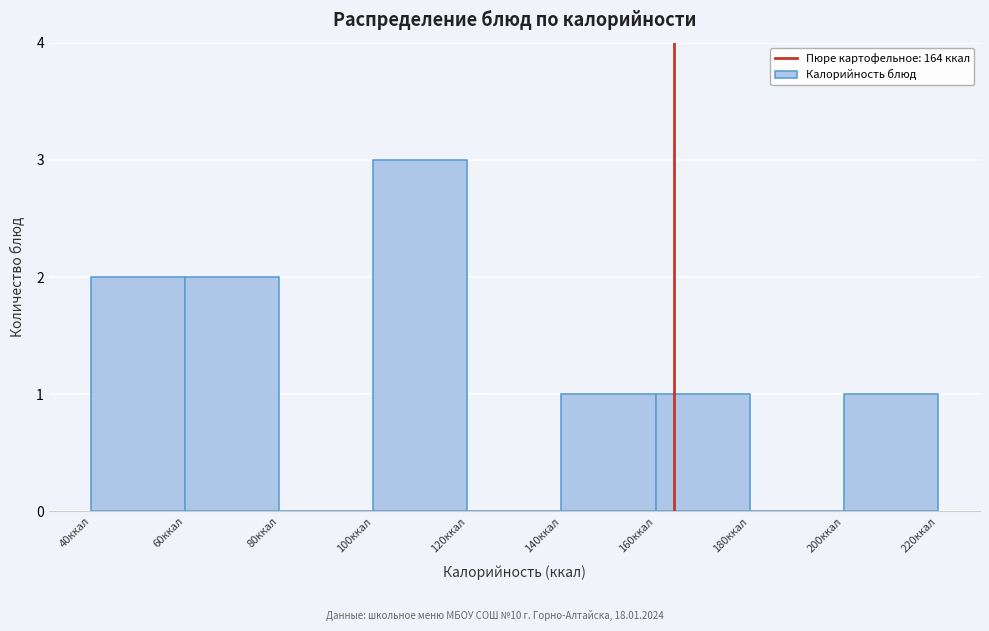

Which range on the x-axis has the tallest bar?

100 to 120